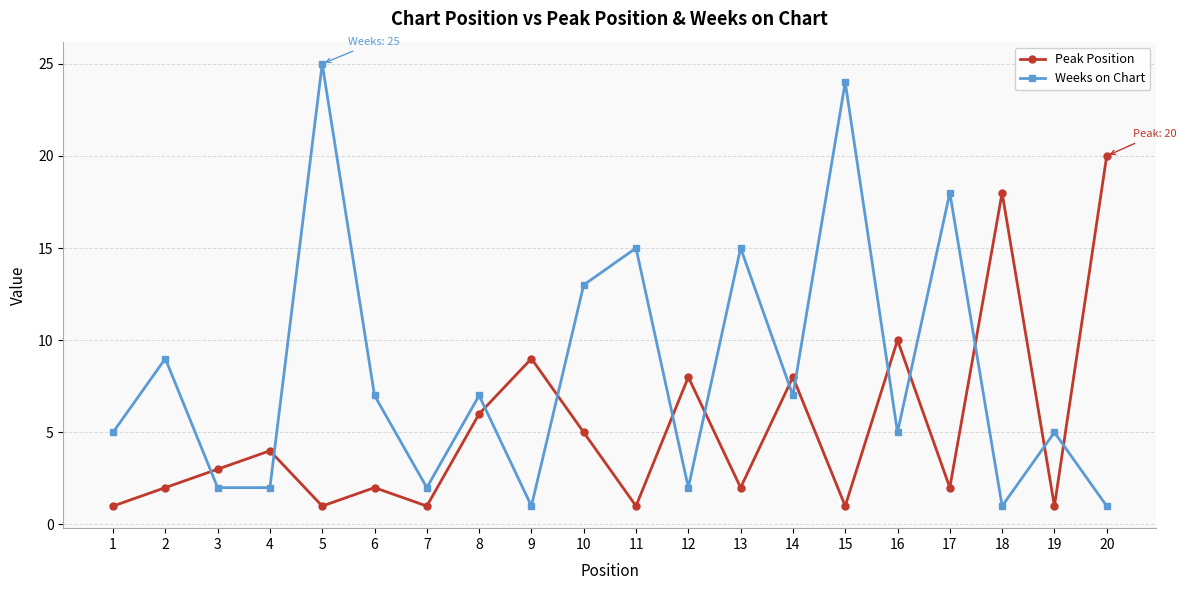

Rank the series at 4 from highest to lowest value.

Peak Position, Weeks on Chart